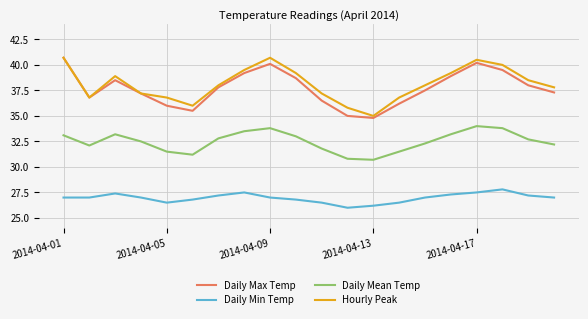

In Daily Mean Temp, how many points are lower than both neighbors (excluding endpoints)?

3